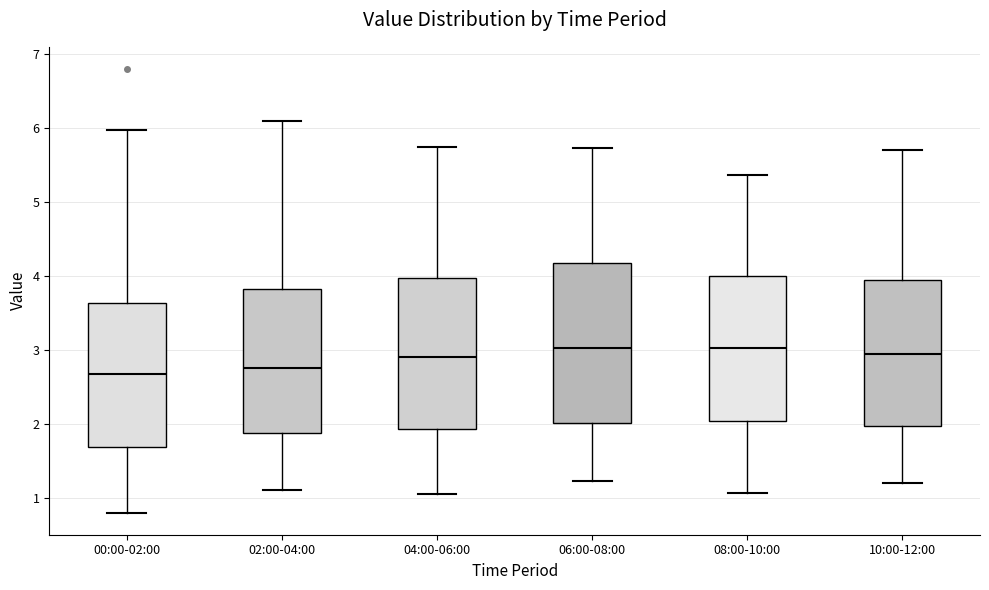

Which box is the tallest, from its lower edge to its upper edge?

06:00-08:00